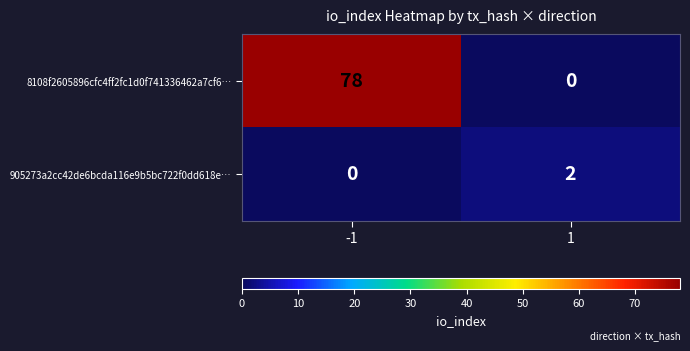

Rank the series by their maximum value, from lowest to highest.

905273a2cc42de6bcda116e9b5bc722f0dd618e…, 8108f2605896cfc4ff2fc1d0f741336462a7cf6…